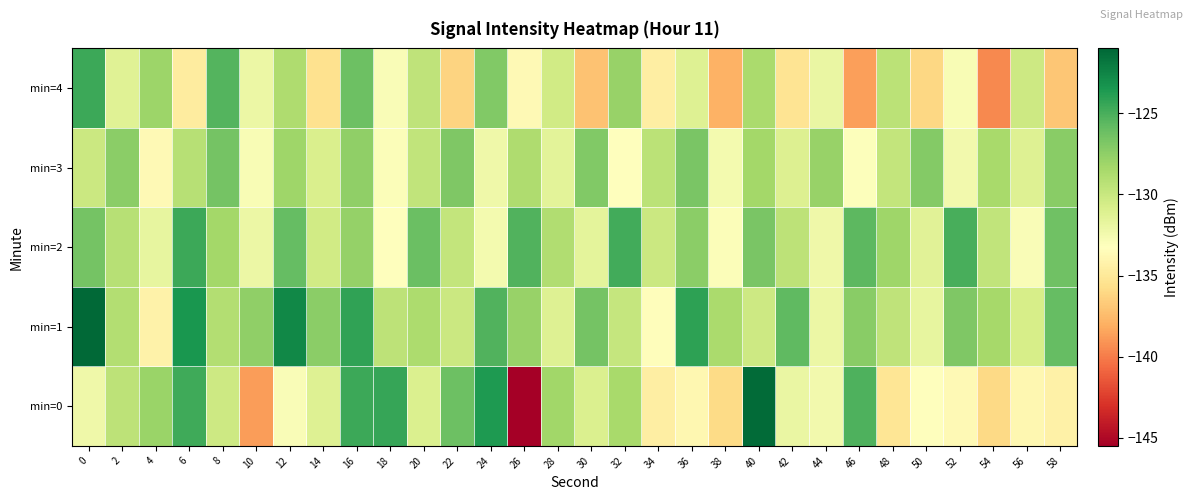

What is the difference between the highest and lowest values at 58?

11.0